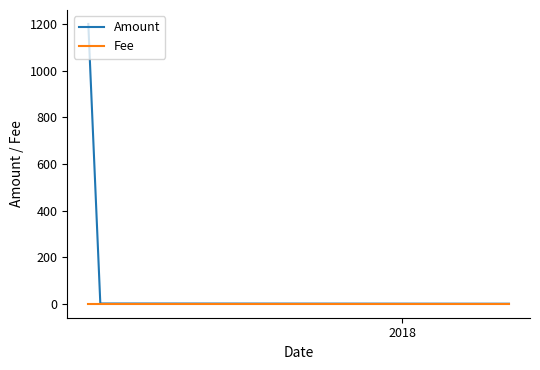

List the series in order of their peak value, lowest first.

Fee, Amount